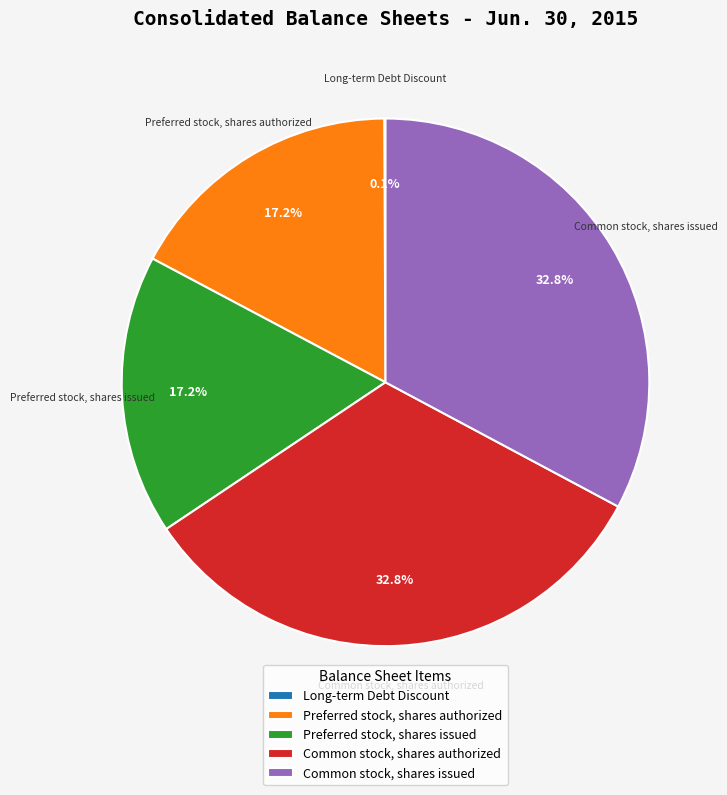

What percentage is the Preferred stock, shares authorized slice, to the nearest percent?

17%